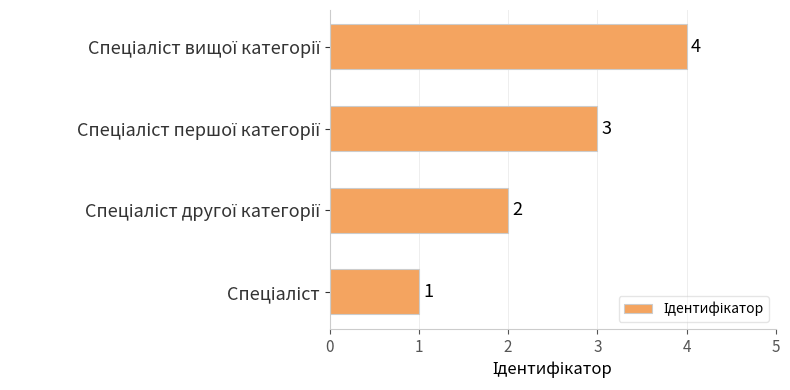

How many bars are there in total?

4